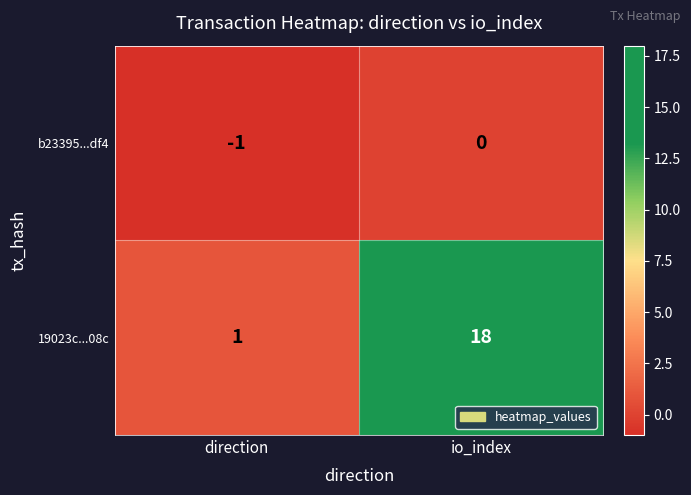

Which series has the largest total across all categories?

19023c...08c